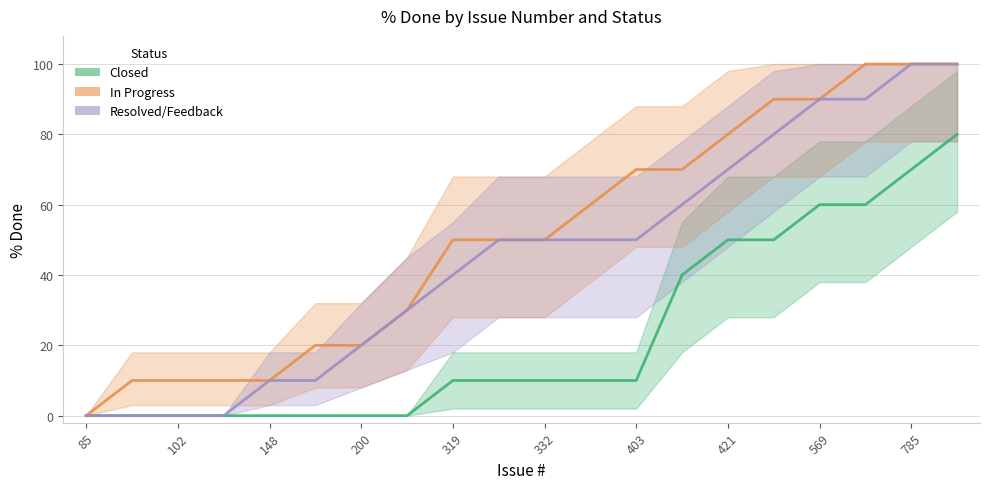

What is the label of the 2nd point from the left?

102